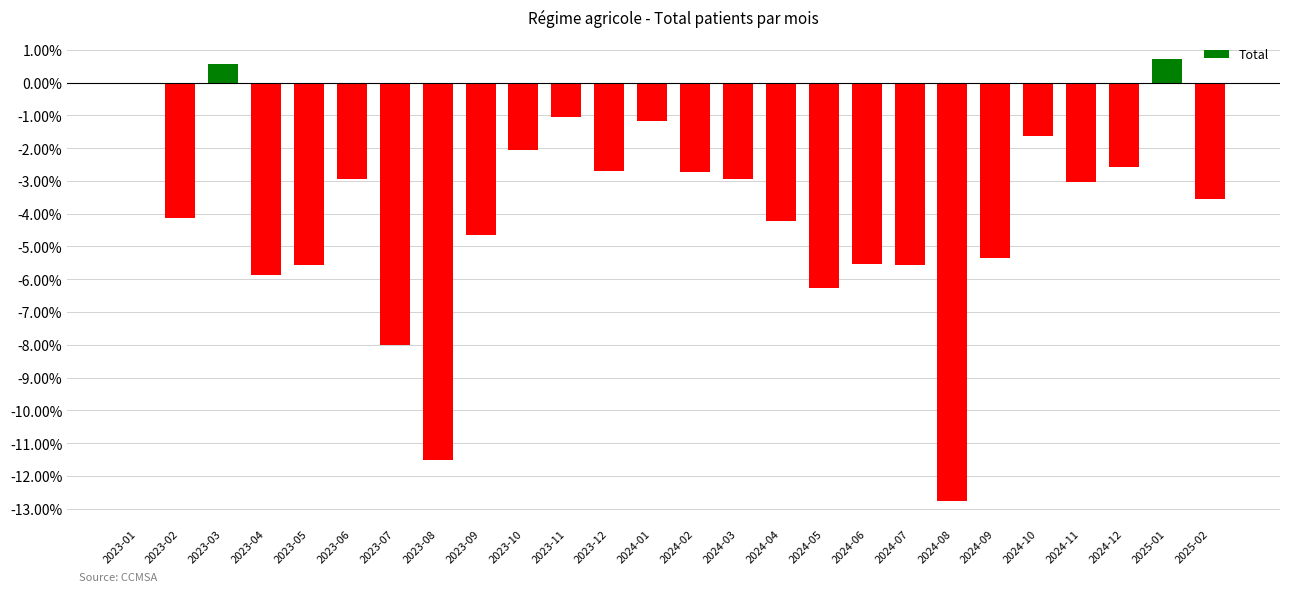

The value at 2023-09 is -4.6. True or false?

True